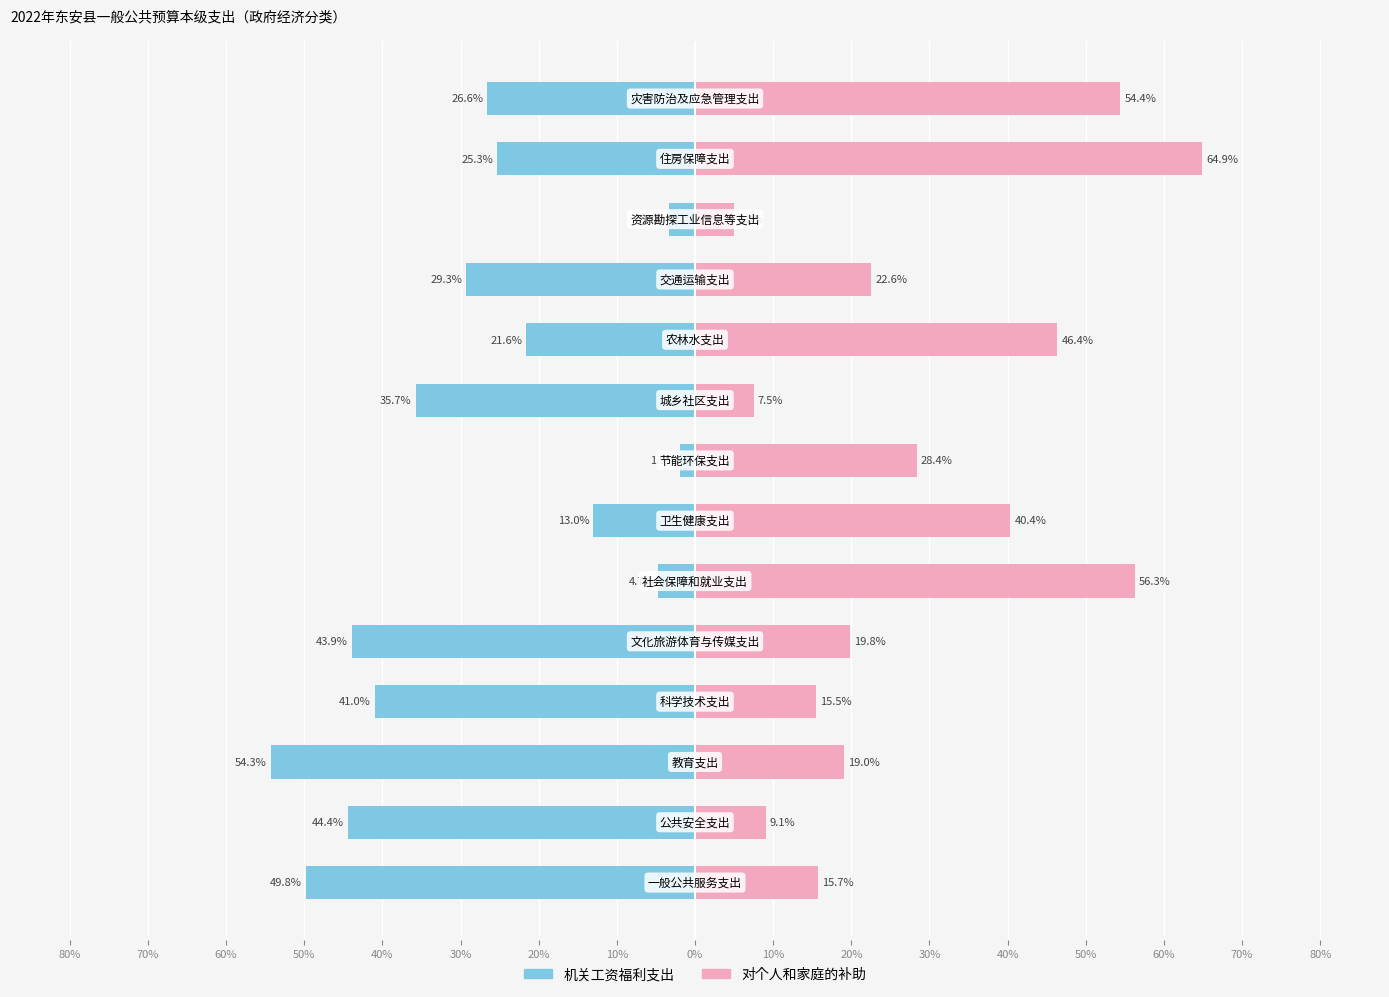

Which series changed the most between 30% and 40%?

对个人和家庭的补助